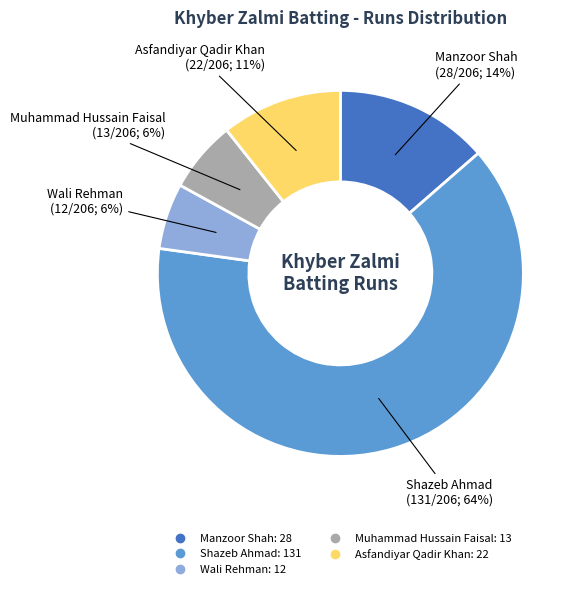

Is there a majority slice in this chart?

Yes